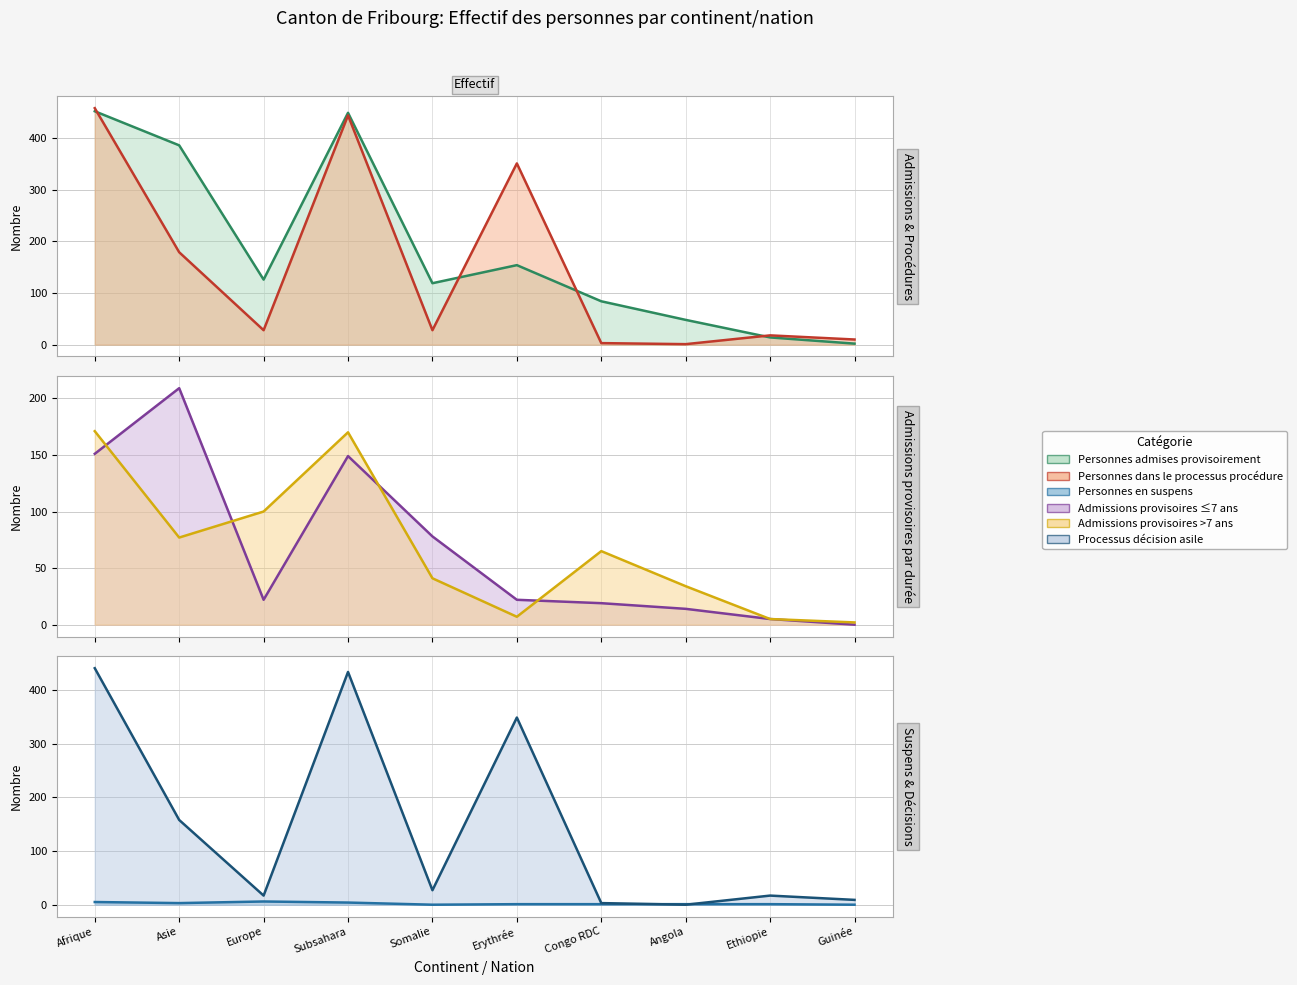

Which series has the largest total across all categories?

Personnes admises provisoirement